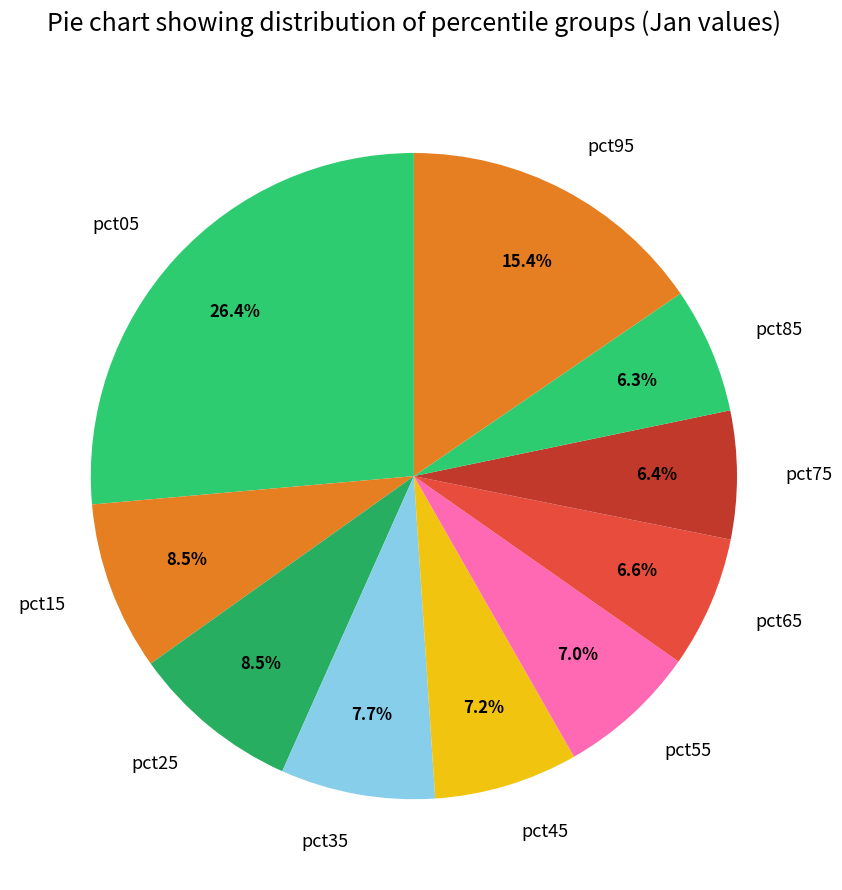

Between pct95 and pct35, which is larger?

pct95